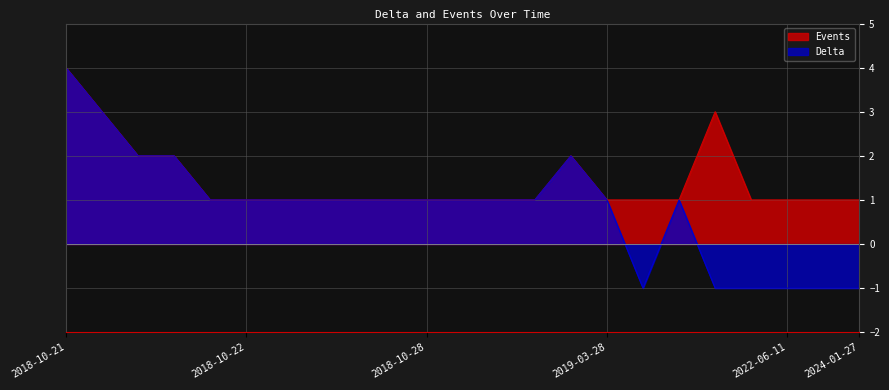

What is the label of the 21st point from the left?

2022-06-11